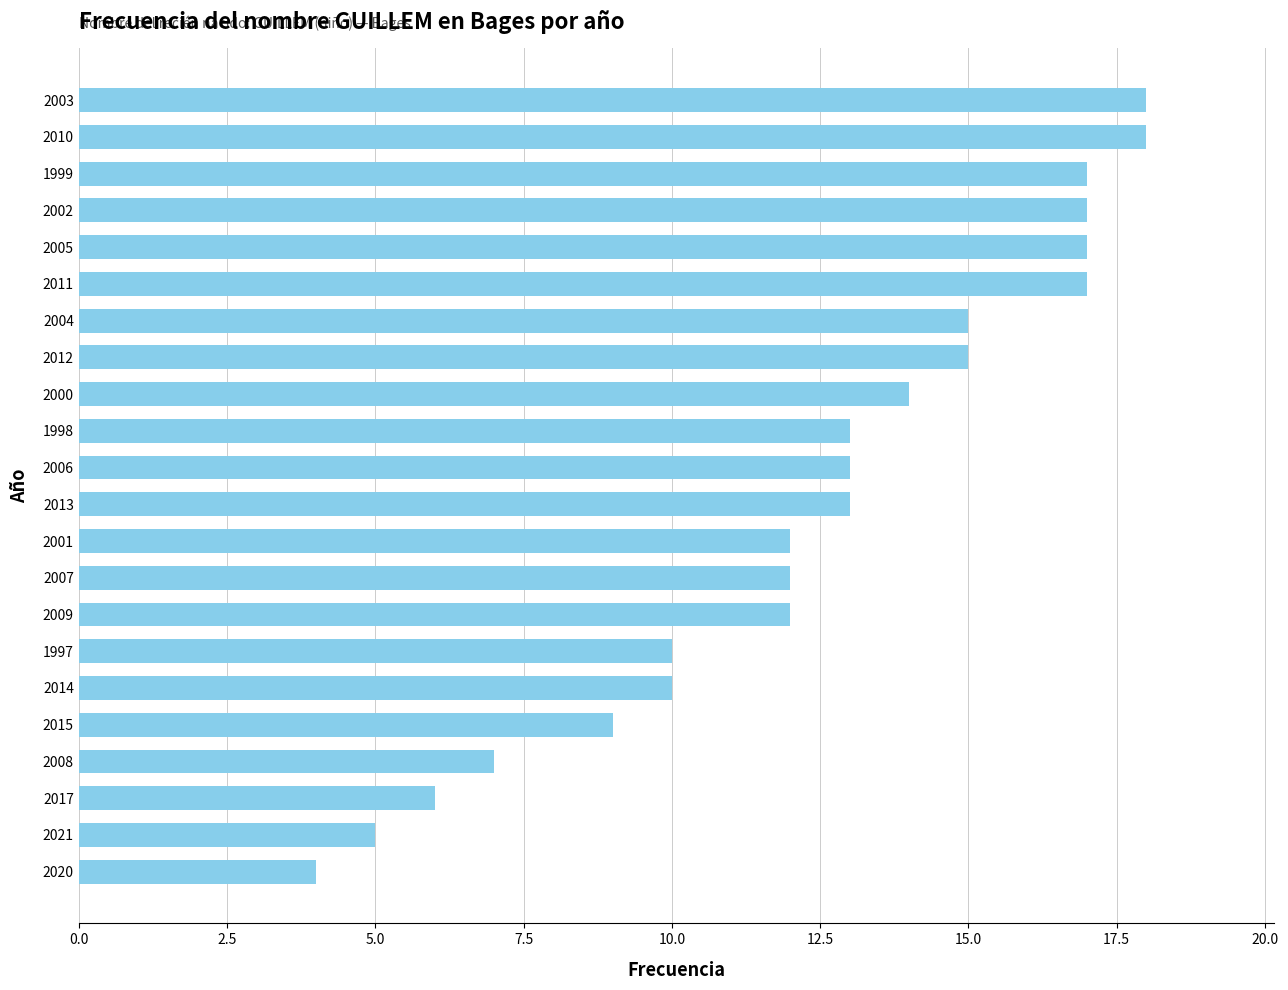

Reading bottom to top, what are all the values shown in this chart?

4	5	6	7	9	10	10	12	12	12	13	13	13	14	15	15	17	17	17	17	18	18